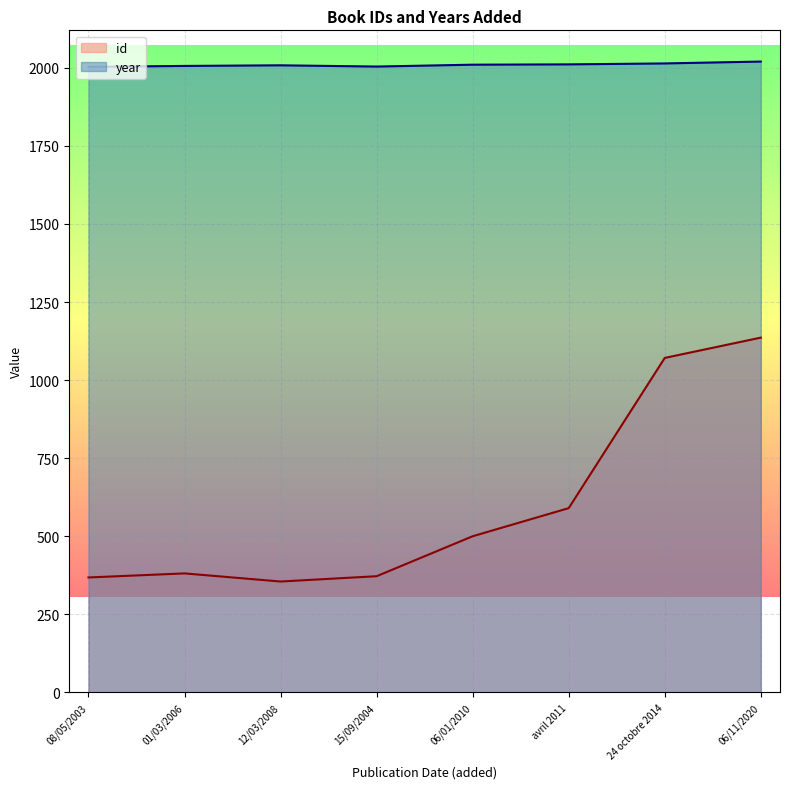

True or false: year and id intersect in this chart.

False